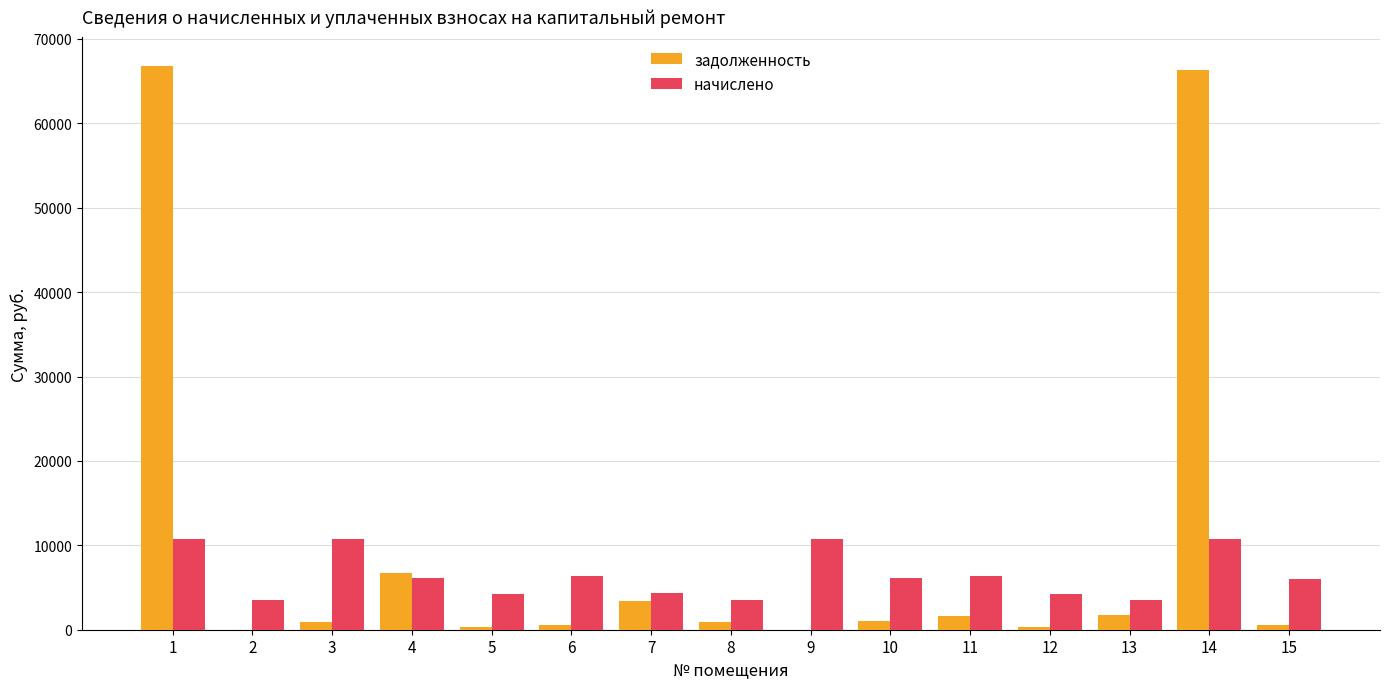

Between 10 and 14, which series saw the biggest shift?

задолженность